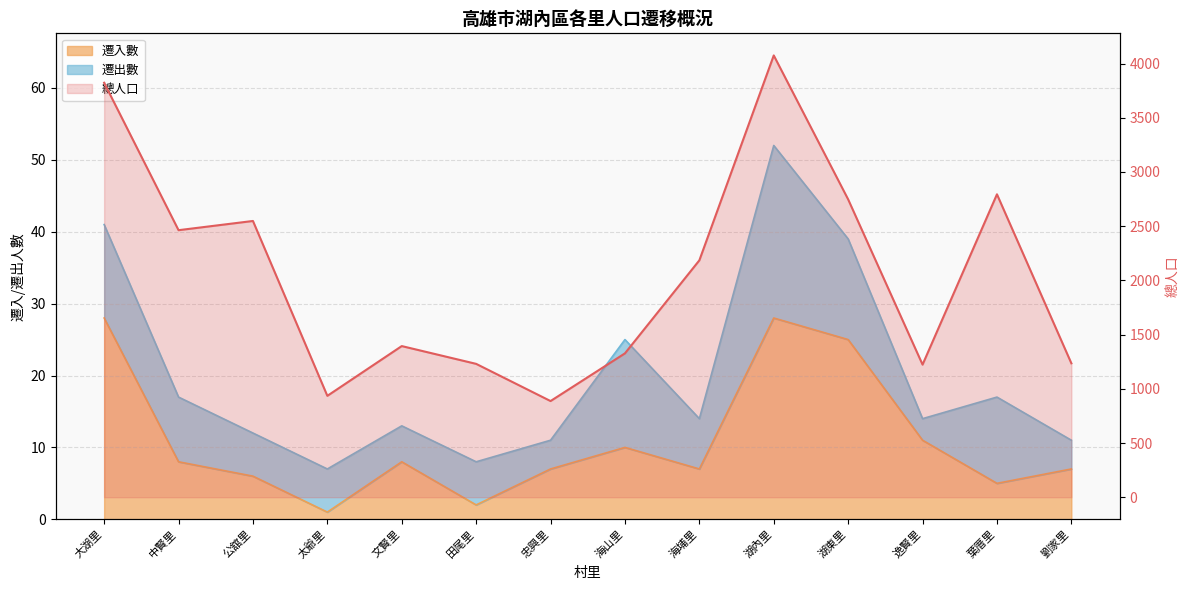

In 遷入數, how many points are higher than both neighbors (excluding endpoints)?

3